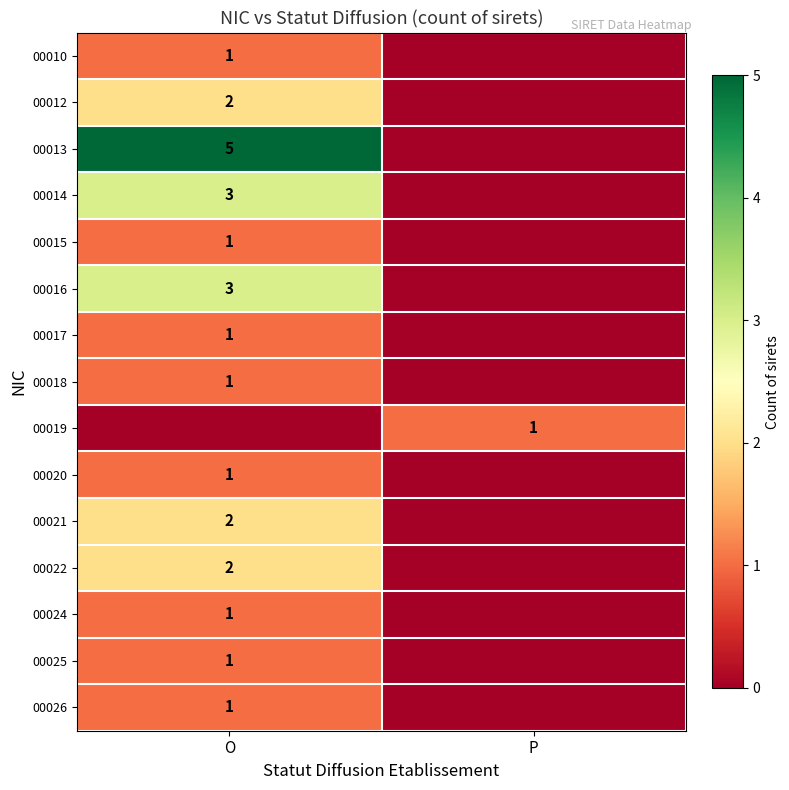

At which category is the sum across all series the highest?

O